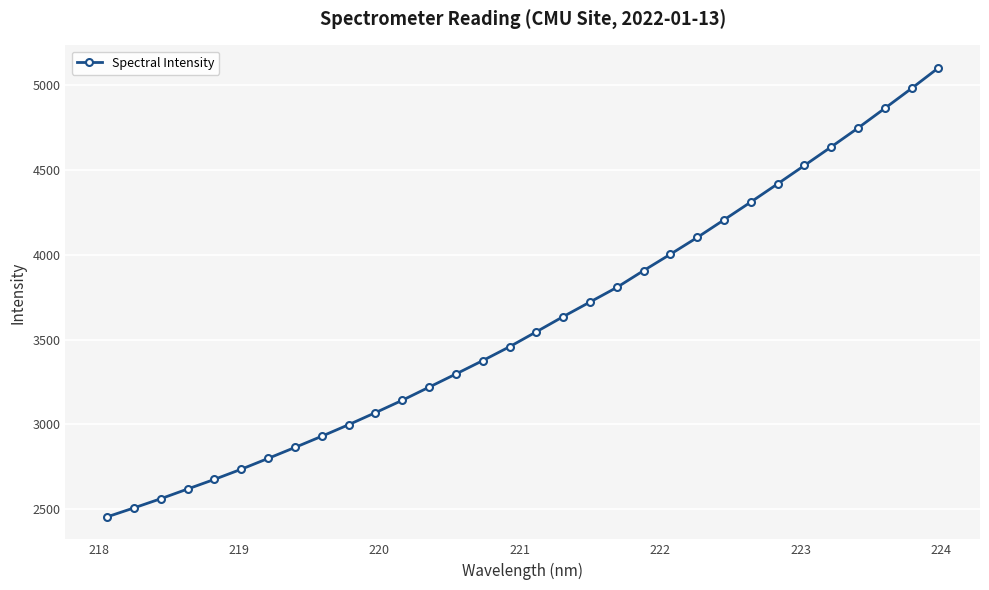

How many lines are shown in the chart?

1